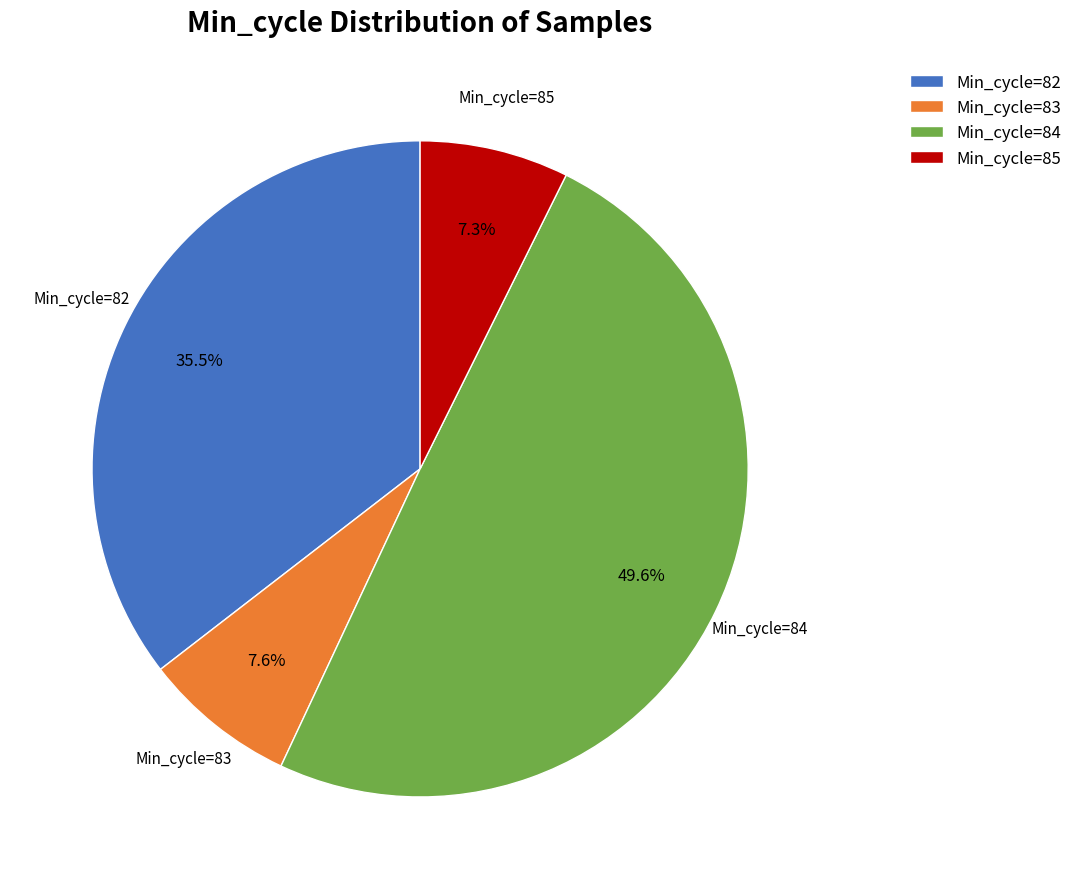

Does Min_cycle=82 represent more than half of the total?

No